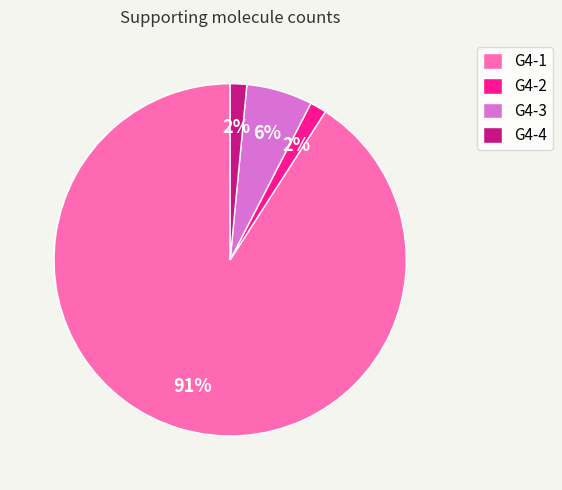

Which category has the biggest portion of the pie?

G4-1